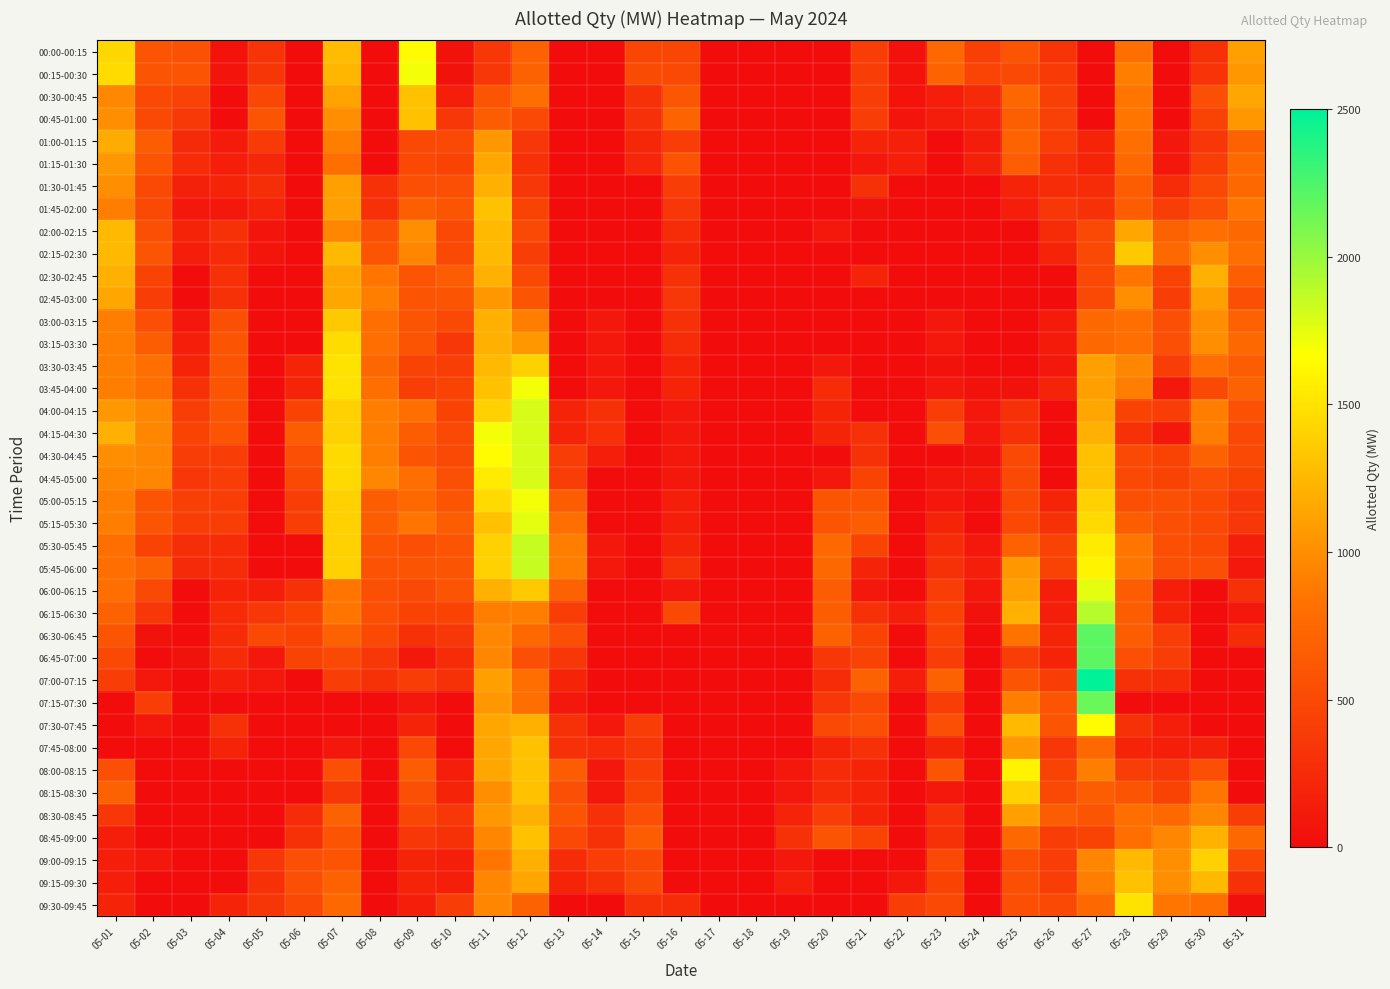

Which series has the largest total across all categories?

05:45-06:00